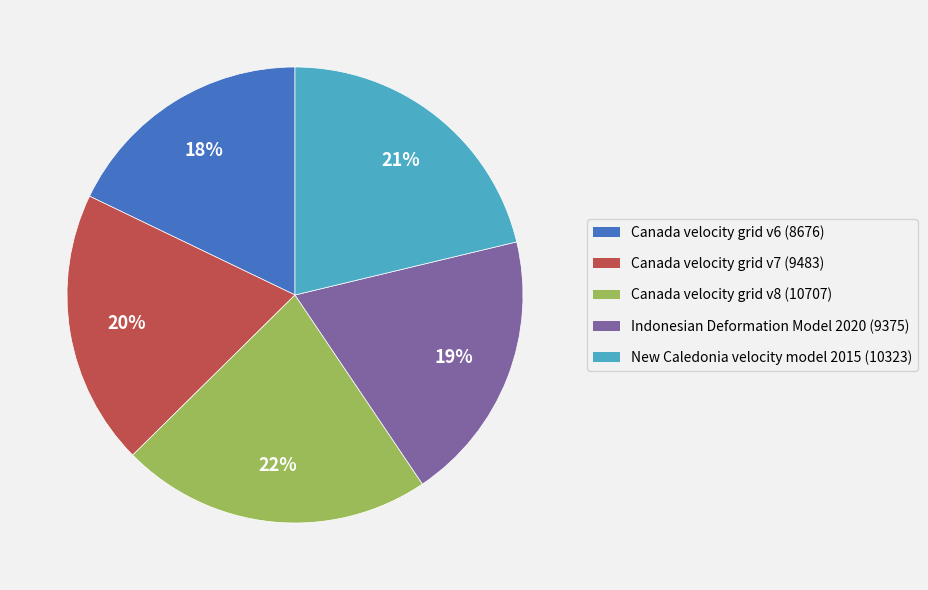

What percentage is the Canada velocity grid v7 slice, to the nearest percent?

20%